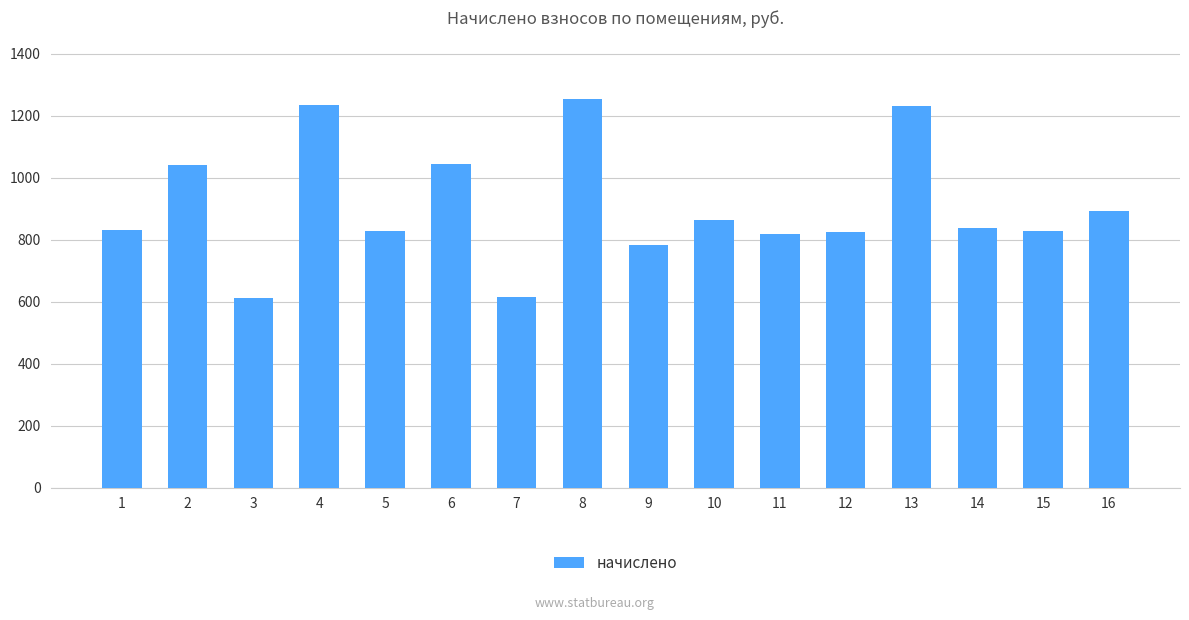

Count the number of values greater than 837.

8